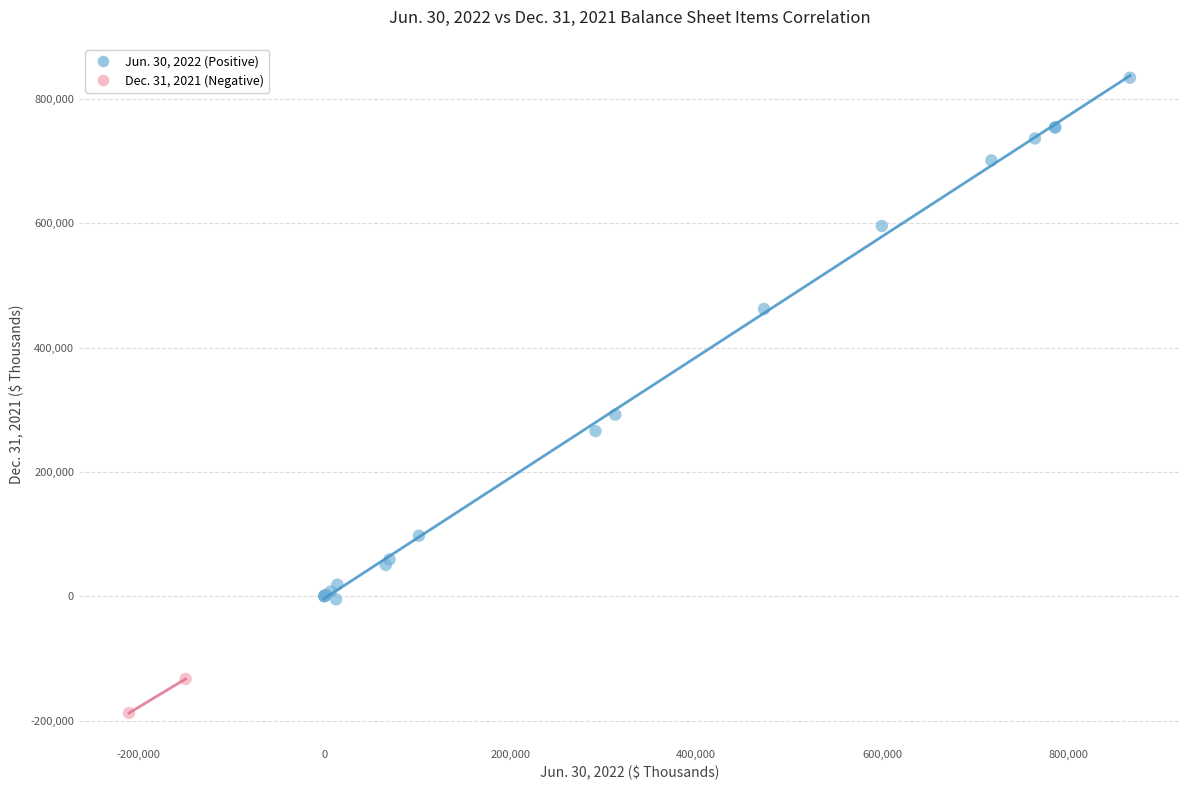

Which series has the largest Y range (max minus min)?

Jun. 30, 2022 (Positive)